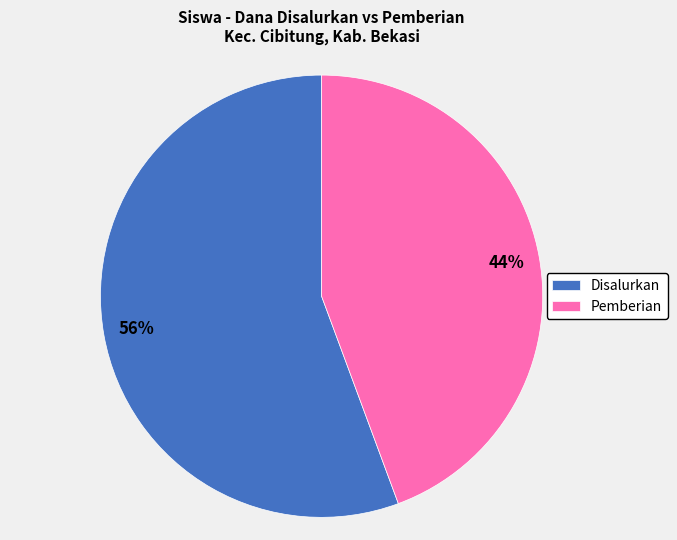

What is the smallest slice in the pie chart?

Pemberian